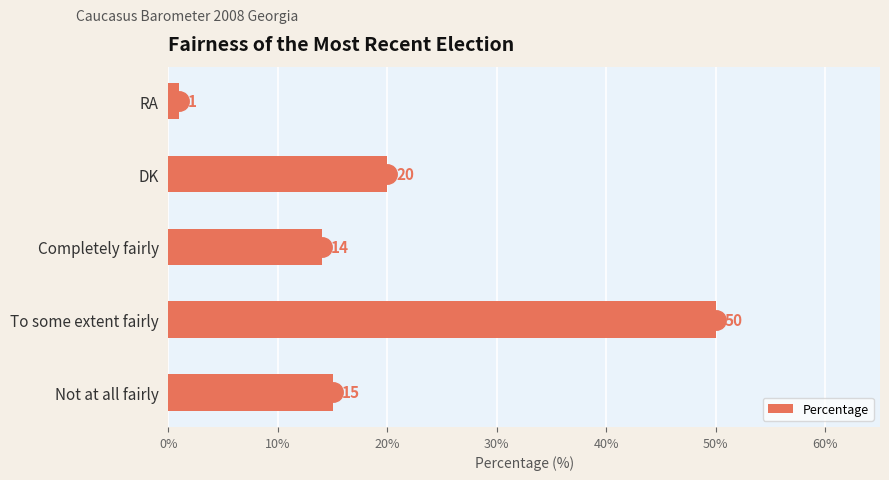

At which label is the value closest to 25?

DK